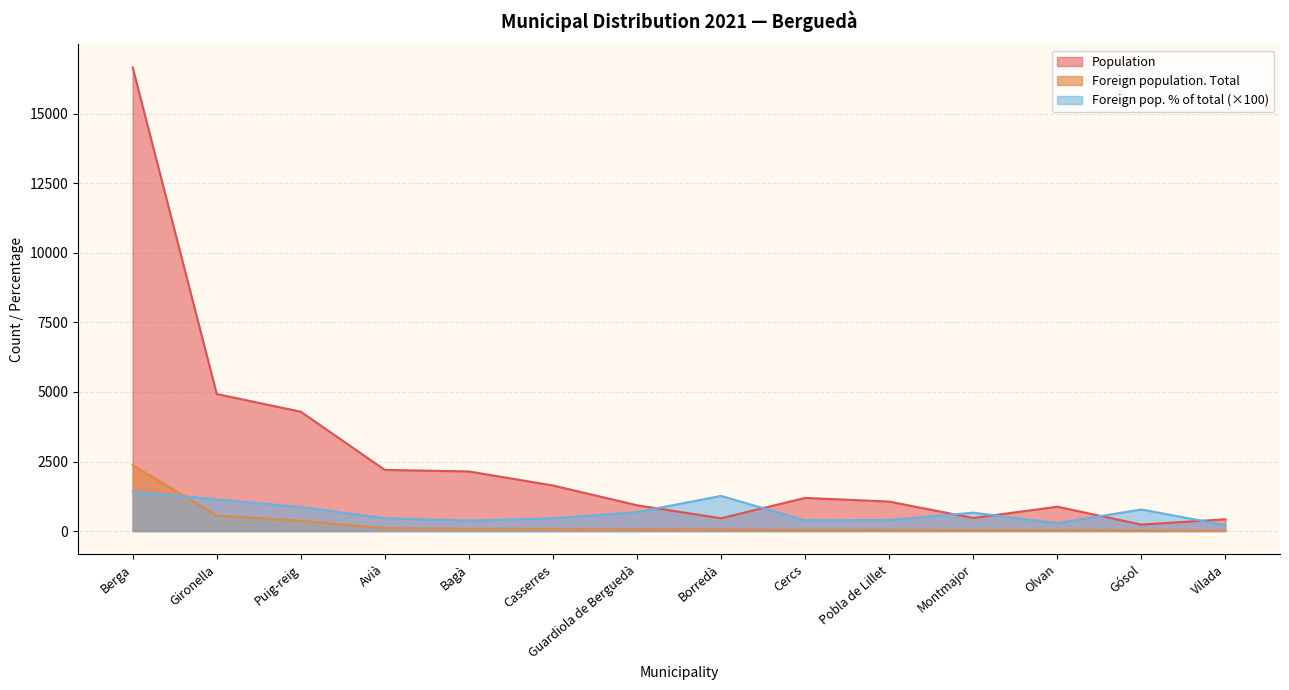

What is the total value across all series at Montmajor?

1161.0